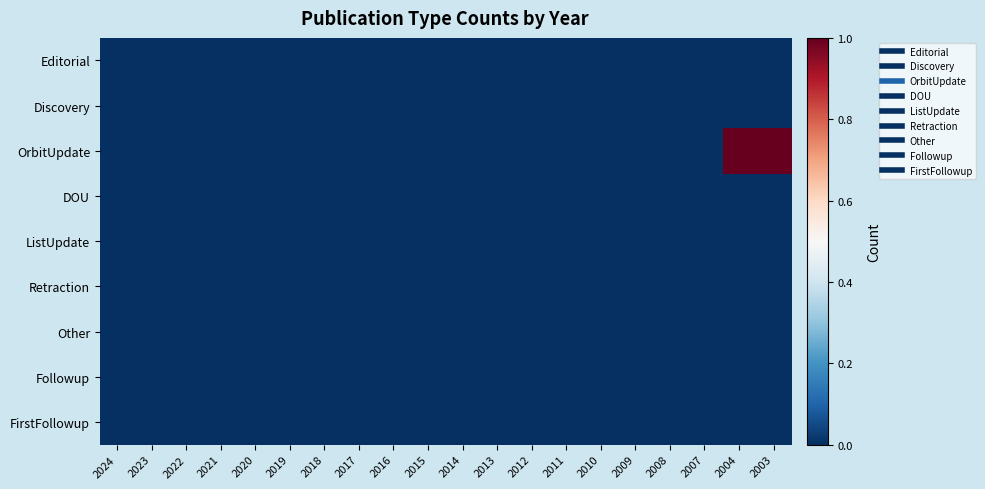

List the series in order of their peak value, lowest first.

Editorial, Discovery, DOU, ListUpdate, Retraction, Other, Followup, FirstFollowup, OrbitUpdate